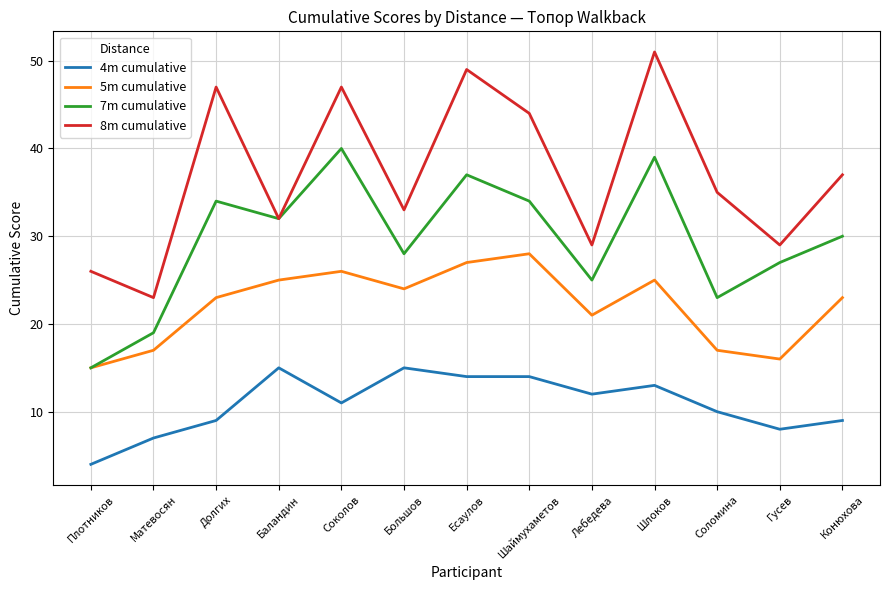

Read the 5m cumulative value at Плотников.

15